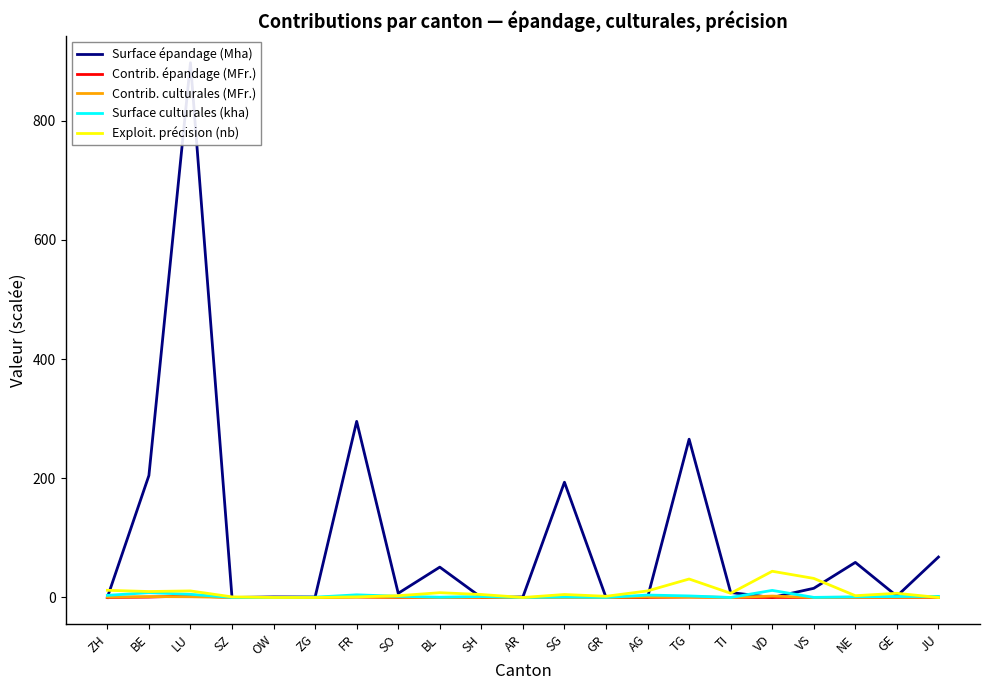

After their last crossing, which series has the higher values: Exploit. précision (nb) or Contrib. culturales (MFr.)?

Contrib. culturales (MFr.)